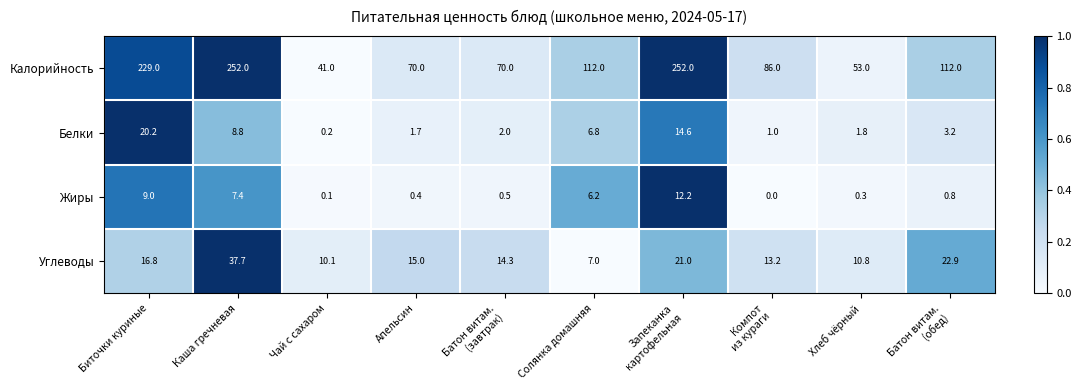

At which label does Углеводы first exceed 15?

Биточки куриные